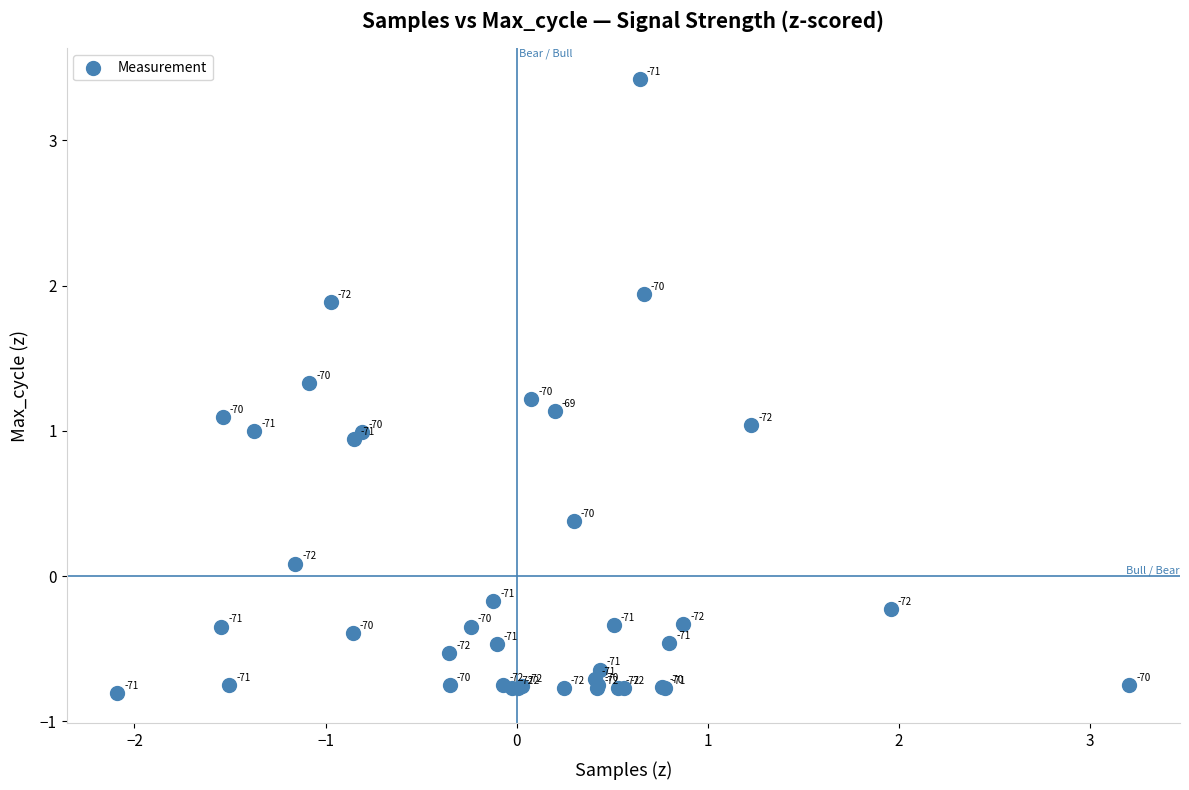

What Y value in the scatter plot is closest to 1?

1.0